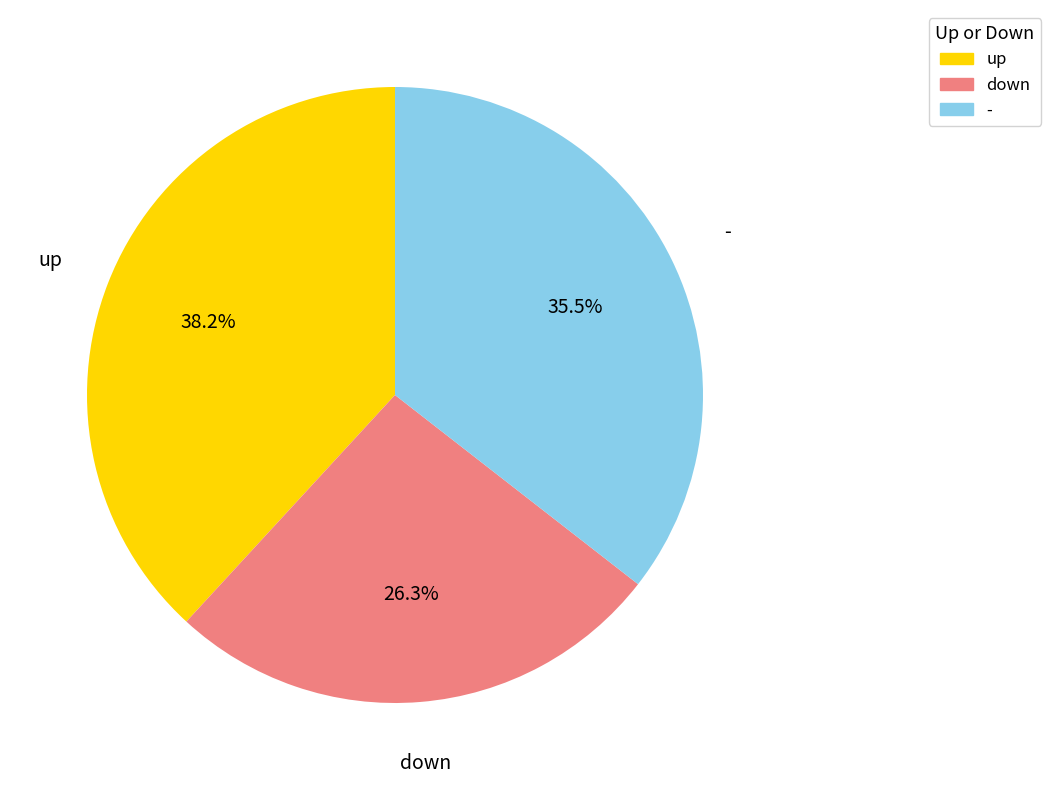

The down slice represents 26% of the pie. True or false?

True